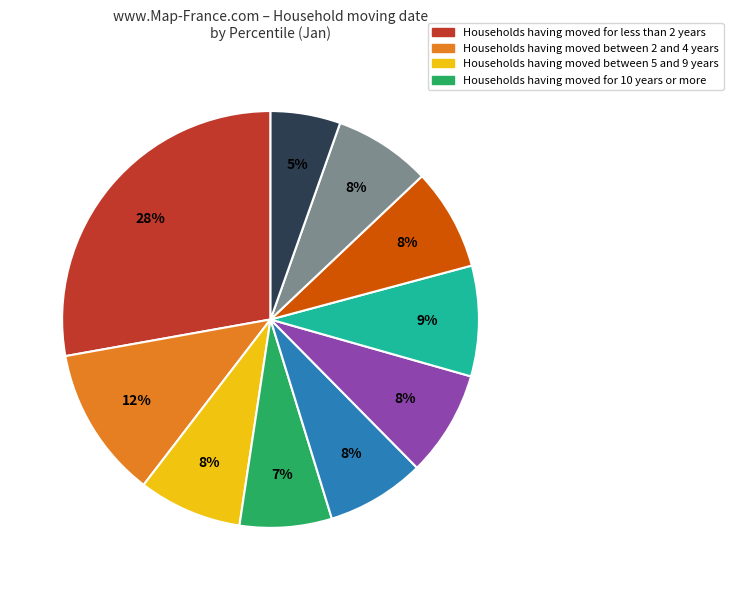

Is there any slice that represents more than half of the pie?

No